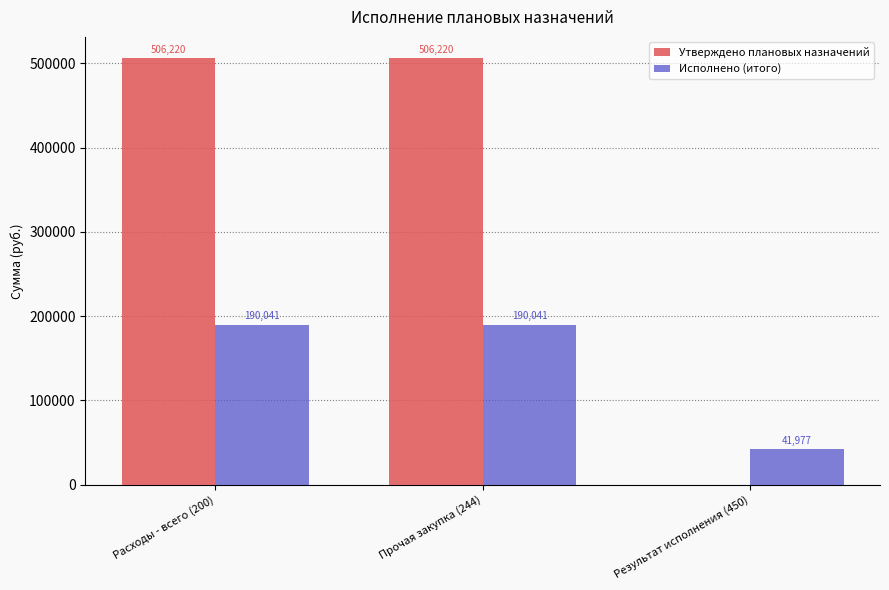

Which series has the widest spread of values?

Утверждено плановых назначений